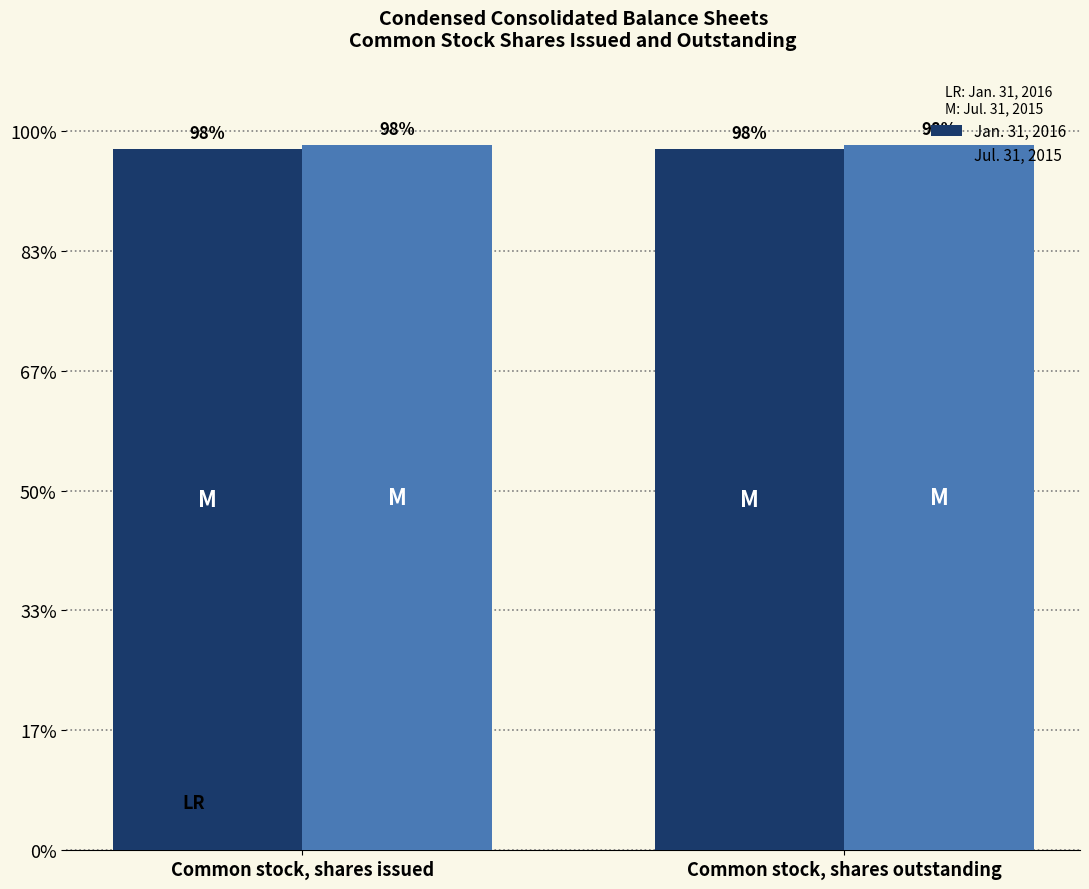

What are all the series names shown in the legend?

Jan. 31, 2016, Jul. 31, 2015